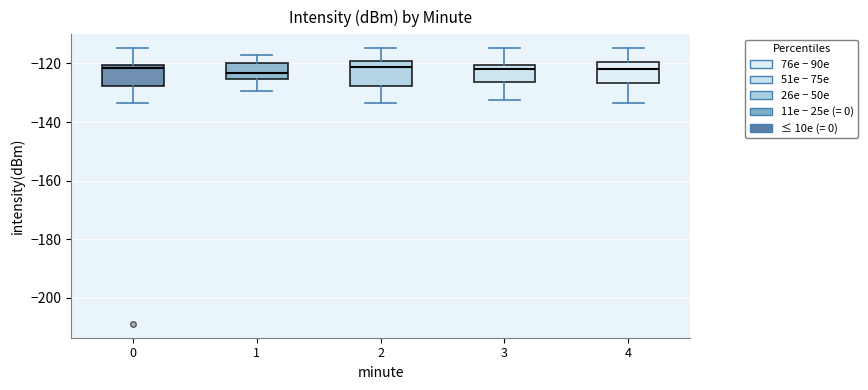

Reading left to right, read every box against the y-axis: the position of its median line, the range the box covers, and the ends of its whiskers. The values are not printed on the chart, so give them approximately, as read against the axis.

0: median -122, box -128 to -120, whiskers -134 to -114
1: median -124, box -126 to -120, whiskers -130 to -116
2: median -122, box -128 to -120, whiskers -134 to -114
3: median -122, box -126 to -120, whiskers -132 to -114
4: median -122, box -126 to -120, whiskers -134 to -114